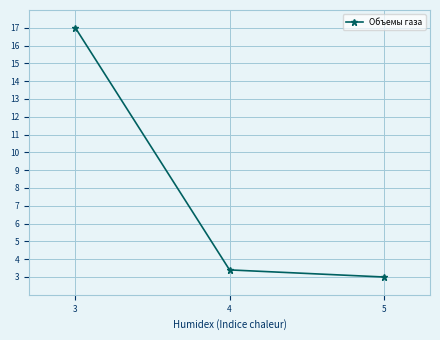

Reading left to right, transcribe all the data shown in this chart.

17.0	3.4	3.0